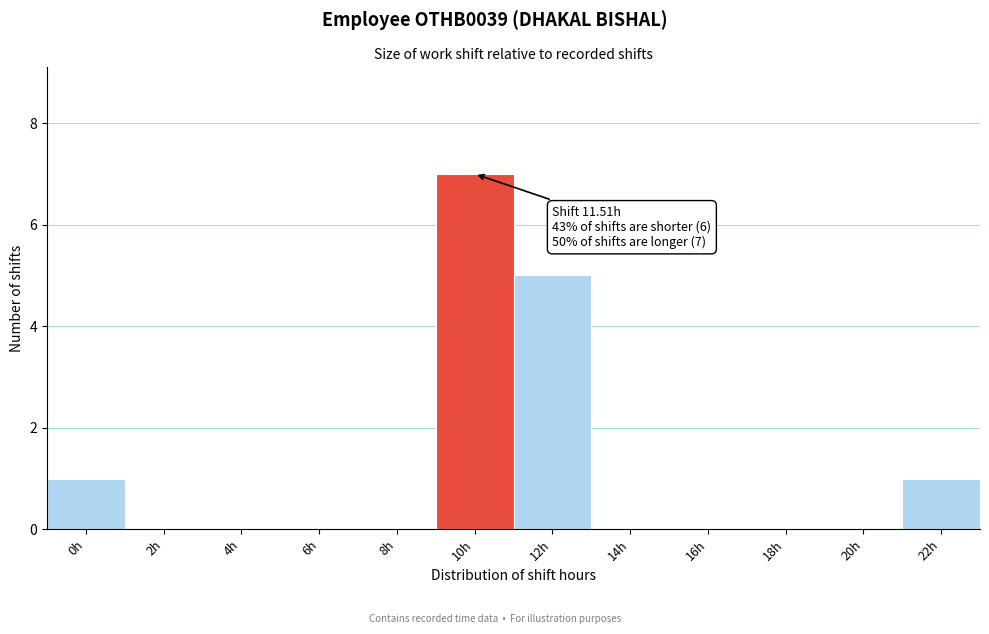

Reading right to left, list all the values displayed in this chart.

22h=1	20h=0	18h=0	16h=0	14h=0	12h=5	10h=7	8h=0	6h=0	4h=0	2h=0	0h=1